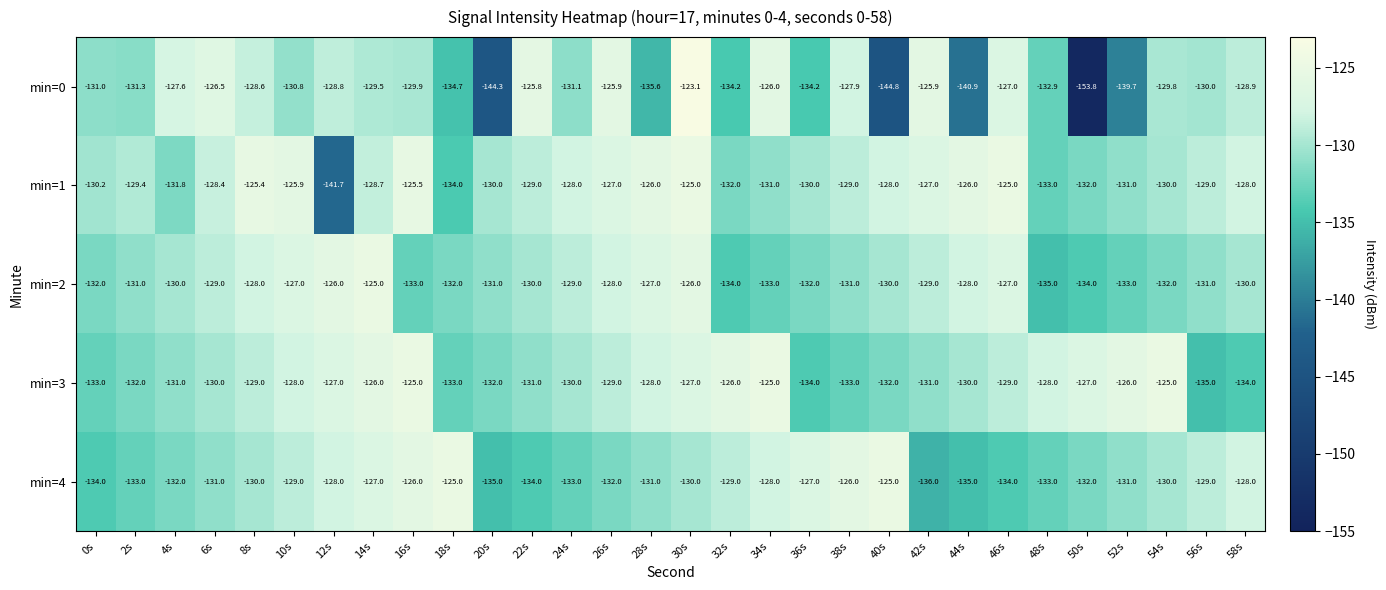

Which series has the largest total across all categories?

min=1